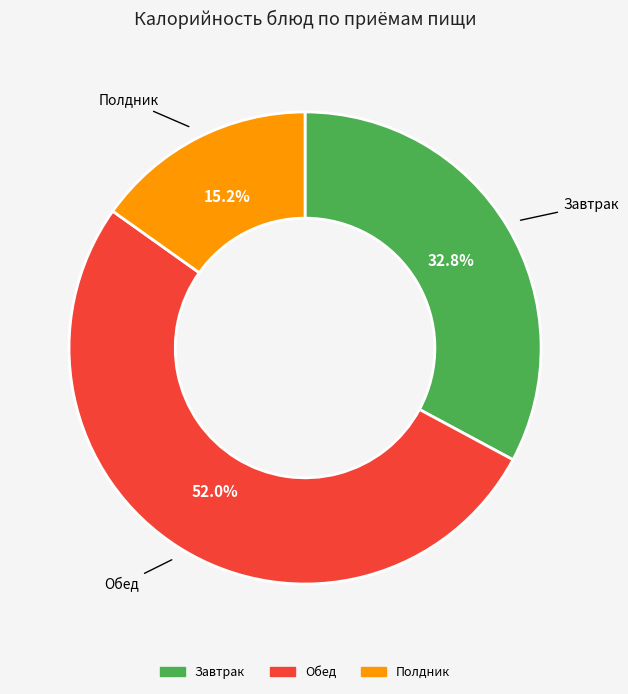

How many segments does this pie chart have?

3